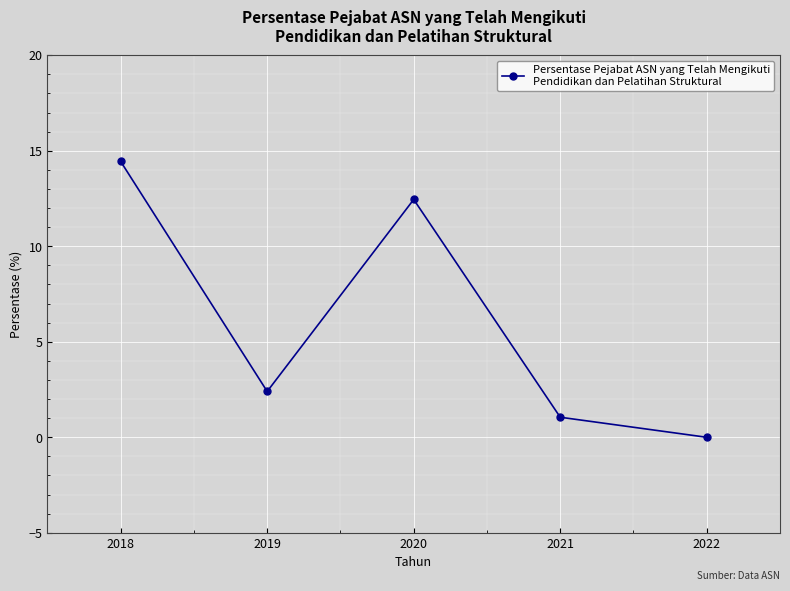

Rank the categories by value from lowest to highest.

2022, 2021, 2019, 2020, 2018